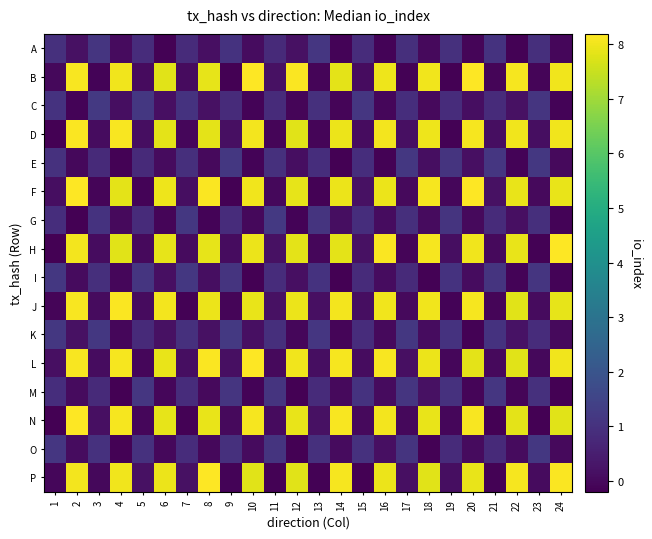

Reading left to right, what are all the values shown in this chart?

A: 1=0.9	2=0.2	3=1.1	4=0.0	5=0.9	6=-0.1	7=0.8	8=0.1	9=1.0	10=0.1	11=0.8	12=0.2	13=1.1	14=-0.1	15=0.9	16=-0.1	17=0.9	18=0.0	19=1.0	20=-0.1	21=1.0	22=-0.1	23=0.9	24=-0.1
B: 1=-0.0	2=8.1	3=-0.1	4=8.0	5=0.0	6=7.8	7=0.0	8=7.9	9=-0.2	10=8.2	11=0.2	12=8.1	13=-0.1	14=7.8	15=0.1	16=8.0	17=-0.2	18=8.0	19=-0.2	20=8.2	21=-0.1	22=8.1	23=-0.1	24=8.0
C: 1=1.0	2=-0.1	3=1.2	4=0.1	5=1.2	6=0.2	7=1.0	8=0.2	9=0.8	10=-0.1	11=0.8	12=-0.1	13=1.0	14=-0.1	15=1.1	16=-0.1	17=0.9	18=0.0	19=0.9	20=0.1	21=0.8	22=0.2	23=1.1	24=-0.1
D: 1=-0.2	2=8.1	3=0.1	4=8.1	5=0.1	6=7.8	7=-0.1	8=7.8	9=0.1	10=8.0	11=-0.1	12=7.8	13=-0.1	14=7.9	15=0.1	16=8.1	17=0.2	18=8.0	19=-0.2	20=8.1	21=0.1	22=8.0	23=0.1	24=8.0
E: 1=1.0	2=-0.0	3=0.8	4=-0.2	5=0.8	6=0.1	7=0.9	8=0.0	9=1.2	10=-0.1	11=1.0	12=0.1	13=0.9	14=-0.2	15=0.9	16=-0.1	17=1.2	18=0.1	19=1.1	20=0.1	21=1.1	22=-0.1	23=1.2	24=0.0
F: 1=0.1	2=8.2	3=-0.1	4=7.8	5=-0.1	6=8.0	7=0.1	8=8.1	9=-0.2	10=8.0	11=-0.0	12=7.9	13=-0.2	14=7.9	15=0.2	16=7.9	17=0.0	18=8.1	19=-0.1	20=8.2	21=0.2	22=7.9	23=-0.0	24=7.9
G: 1=0.9	2=-0.2	3=1.0	4=0.0	5=0.8	6=-0.1	7=1.2	8=-0.1	9=0.9	10=-0.0	11=1.2	12=-0.1	13=1.1	14=0.1	15=0.9	16=0.1	17=0.9	18=0.1	19=1.1	20=0.0	21=0.8	22=0.1	23=0.9	24=-0.1
H: 1=-0.2	2=8.0	3=0.1	4=7.8	5=0.0	6=7.9	7=0.1	8=7.9	9=0.1	10=8.0	11=0.2	12=7.9	13=-0.1	14=7.8	15=0.2	16=8.2	17=-0.1	18=8.1	19=0.1	20=8.0	21=0.0	22=7.9	23=-0.2	24=8.2
I: 1=1.2	2=0.1	3=0.9	4=-0.1	5=1.1	6=0.2	7=1.2	8=0.1	9=1.1	10=-0.2	11=0.9	12=0.2	13=1.0	14=-0.2	15=0.8	16=0.1	17=0.8	18=-0.1	19=1.0	20=0.1	21=1.1	22=-0.1	23=1.1	24=-0.1
J: 1=-0.1	2=8.1	3=0.1	4=8.1	5=0.1	6=8.0	7=-0.2	8=7.9	9=-0.1	10=7.9	11=0.2	12=8.0	13=0.2	14=8.1	15=0.1	16=8.0	17=0.0	18=8.0	19=-0.1	20=8.1	21=-0.1	22=7.8	23=0.1	24=7.9
K: 1=1.2	2=0.2	3=1.2	4=-0.1	5=0.8	6=0.2	7=1.0	8=0.2	9=1.2	10=0.1	11=0.9	12=-0.0	13=1.1	14=-0.1	15=0.9	16=0.0	17=1.2	18=0.1	19=1.0	20=-0.2	21=1.0	22=0.2	23=0.9	24=0.0
L: 1=0.2	2=8.1	3=0.1	4=8.1	5=-0.1	6=7.9	7=0.1	8=8.1	9=0.1	10=8.2	11=0.0	12=8.0	13=0.1	14=8.1	15=0.1	16=8.1	17=0.2	18=7.9	19=-0.0	20=7.8	21=0.0	22=7.8	23=-0.0	24=8.0
M: 1=0.9	2=0.0	3=0.8	4=-0.2	5=1.1	6=-0.1	7=0.9	8=0.0	9=1.1	10=-0.1	11=1.0	12=-0.2	13=0.8	14=0.0	15=1.0	16=0.1	17=1.1	18=0.2	19=1.0	20=-0.1	21=1.1	22=-0.1	23=1.0	24=-0.2
N: 1=-0.2	2=8.2	3=0.1	4=8.1	5=-0.0	6=7.9	7=-0.1	8=7.9	9=0.0	10=8.1	11=0.1	12=7.9	13=0.2	14=8.1	15=0.0	16=8.0	17=-0.0	18=7.9	19=-0.1	20=8.1	21=-0.2	22=7.8	23=-0.2	24=7.8
O: 1=1.1	2=0.1	3=1.0	4=-0.2	5=1.0	6=-0.0	7=0.9	8=-0.0	9=1.0	10=0.0	11=1.1	12=-0.2	13=0.9	14=0.1	15=1.0	16=0.1	17=1.1	18=-0.1	19=0.8	20=0.1	21=0.8	22=0.0	23=1.2	24=0.0
P: 1=-0.0	2=8.1	3=-0.0	4=8.0	5=0.2	6=8.0	7=0.2	8=8.2	9=-0.1	10=7.8	11=-0.2	12=7.8	13=-0.2	14=8.1	15=-0.2	16=7.9	17=0.1	18=7.8	19=0.1	20=7.9	21=-0.2	22=8.1	23=0.1	24=8.2